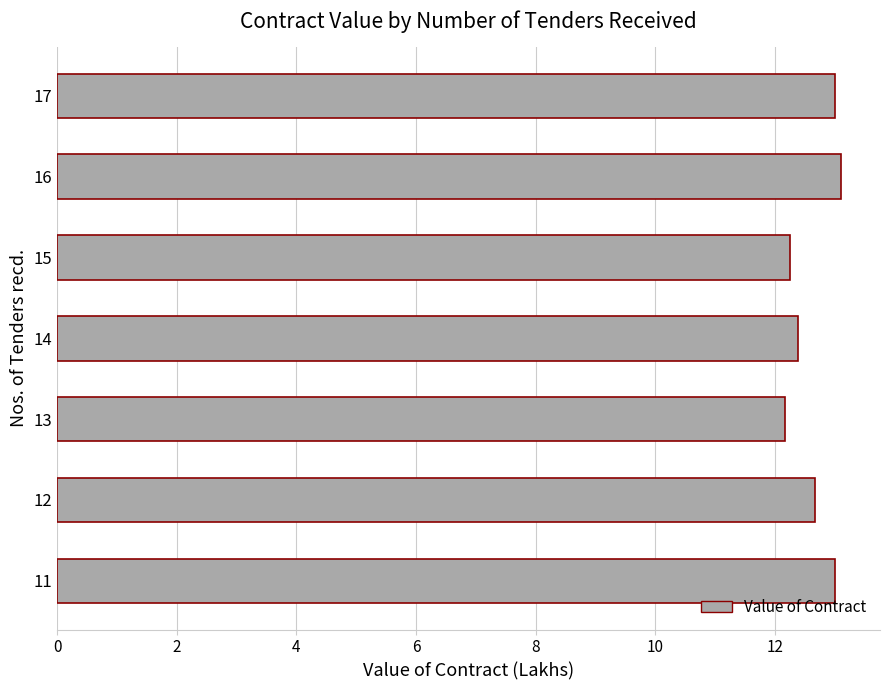

Are the bars horizontal?

Yes